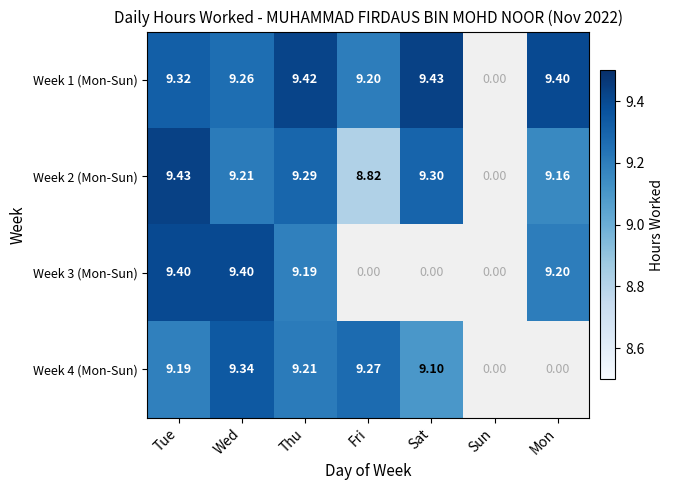

Between Tue and Thu, which series saw the biggest shift?

Week 3 (Mon-Sun)